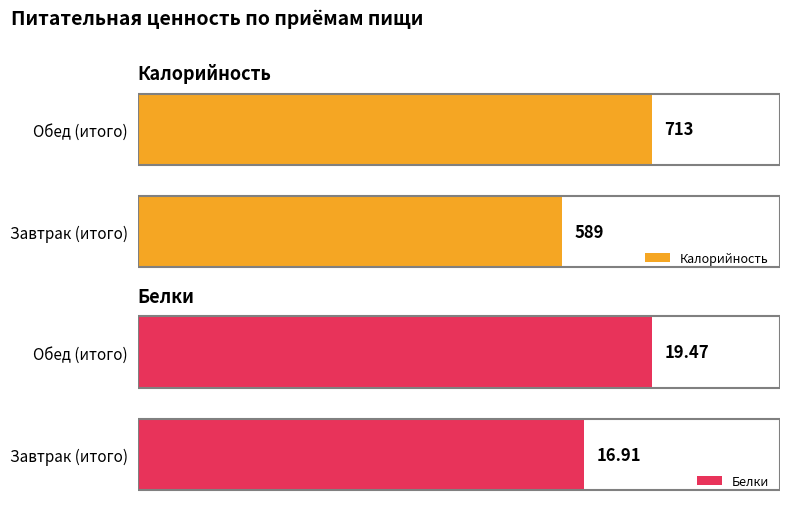

At which label is Калорийность closest to 651?

Завтрак (итого)